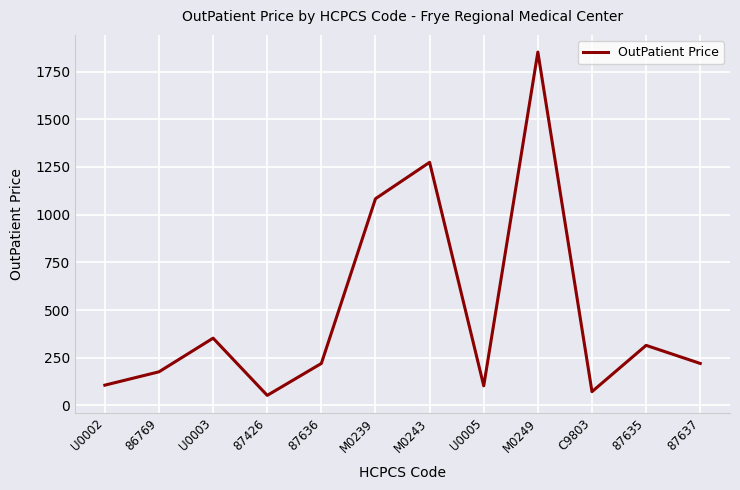

How many values exceed 220?

7